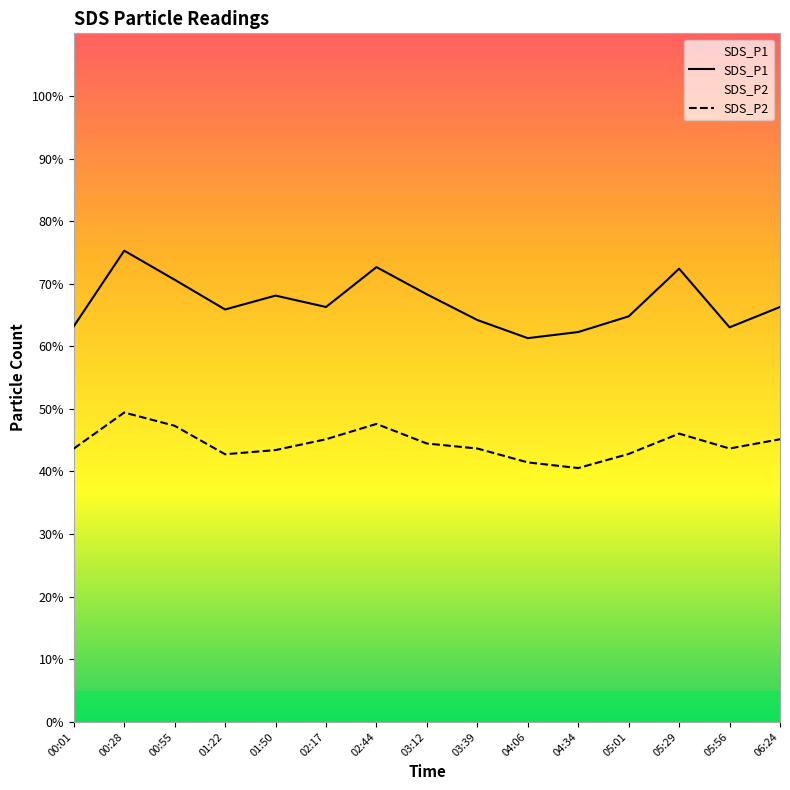

Does the chart display data point markers on the line(s)?

No